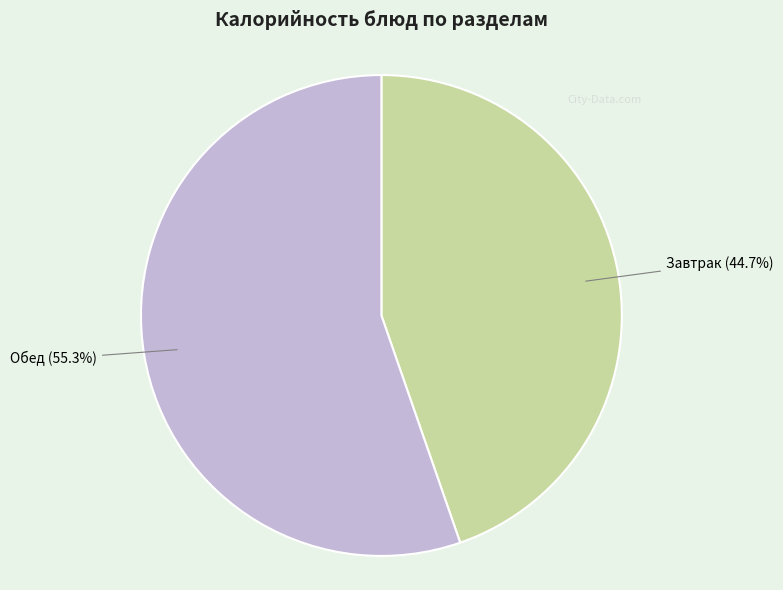

Is there any slice that represents more than half of the pie?

Yes